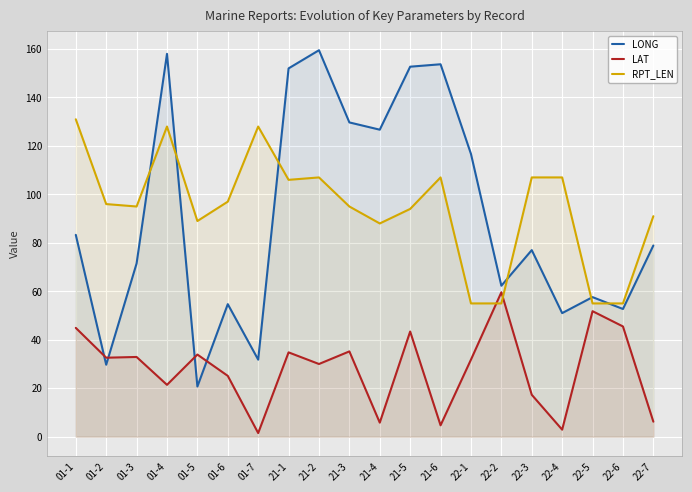

At 21-2, list the series in order from largest to smallest.

LONG, RPT_LEN, LAT